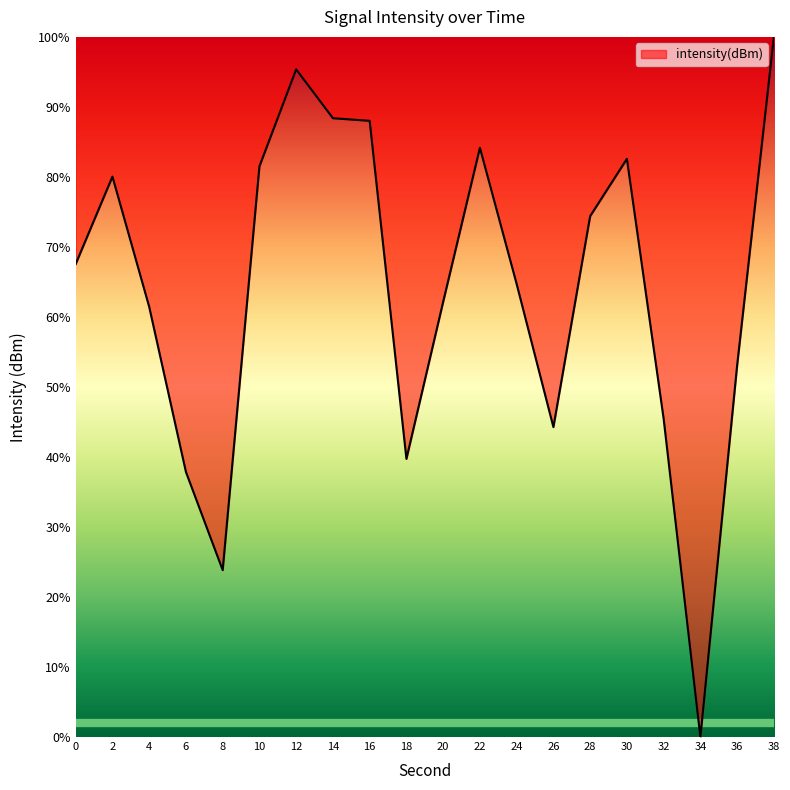

What is the approximate value at 22?

84.2